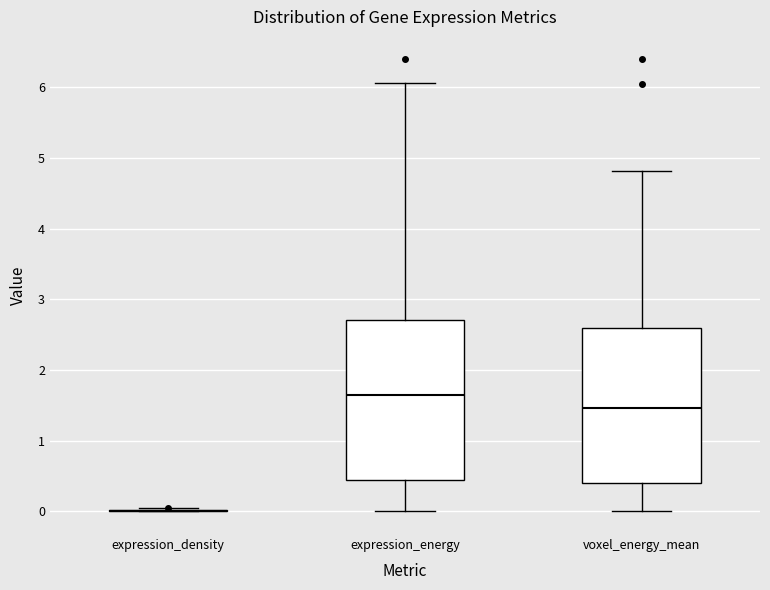

Where does the lower whisker of the box for voxel_energy_mean end on the y-axis? The values are not printed on the chart, so give them approximately, as read against the axis.

0.0